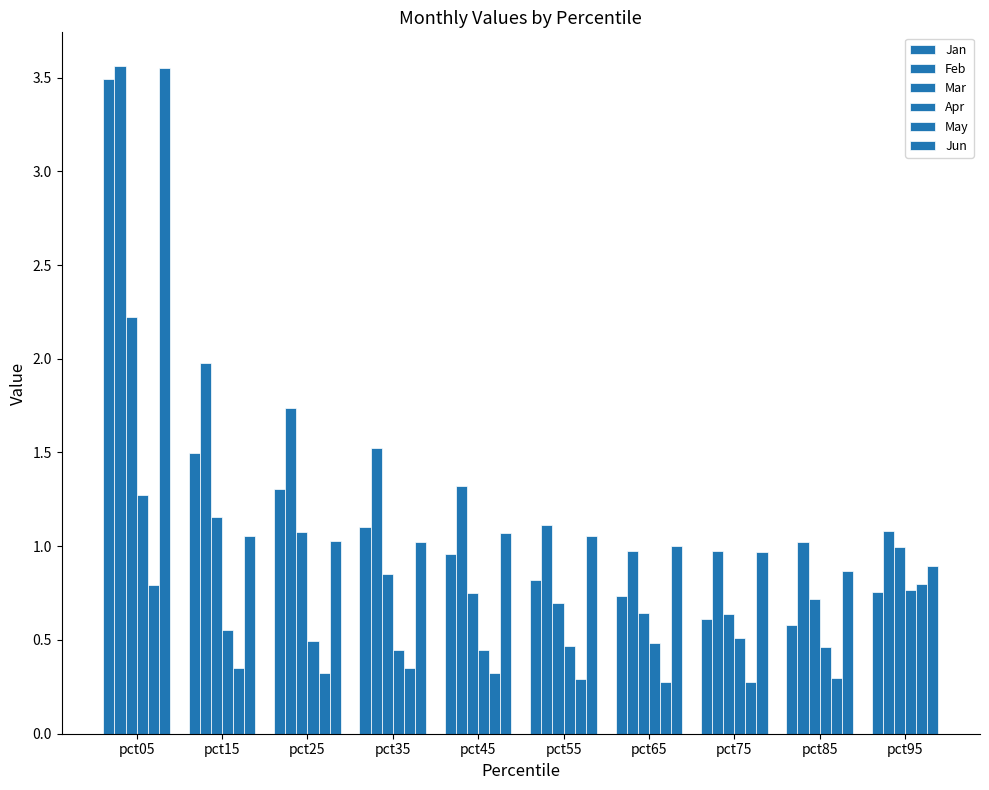

How many groups of bars are there?

10